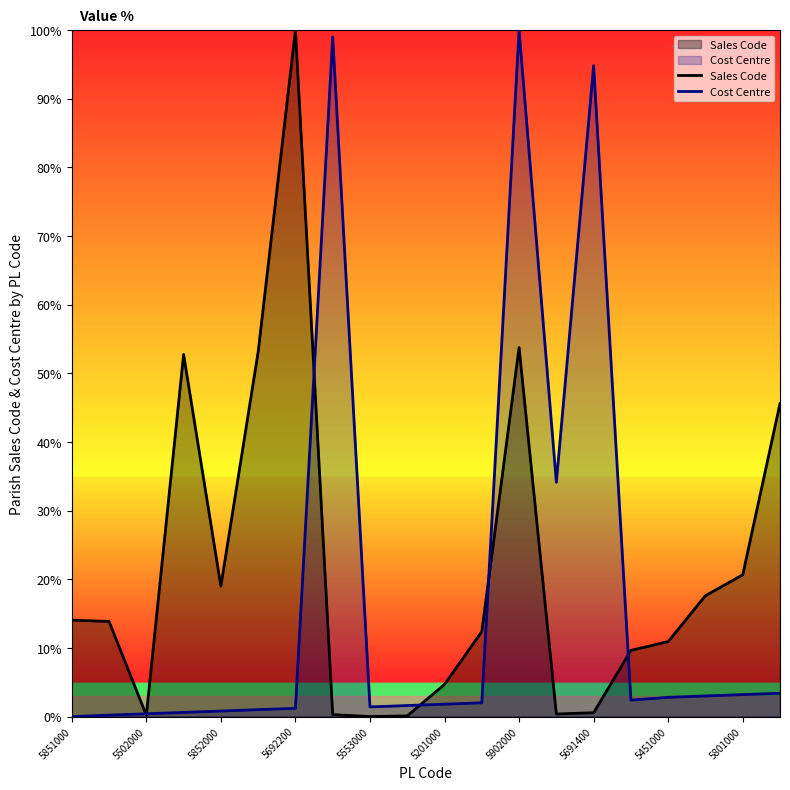

How many times do Sales Code and Cost Centre cross each other?

6